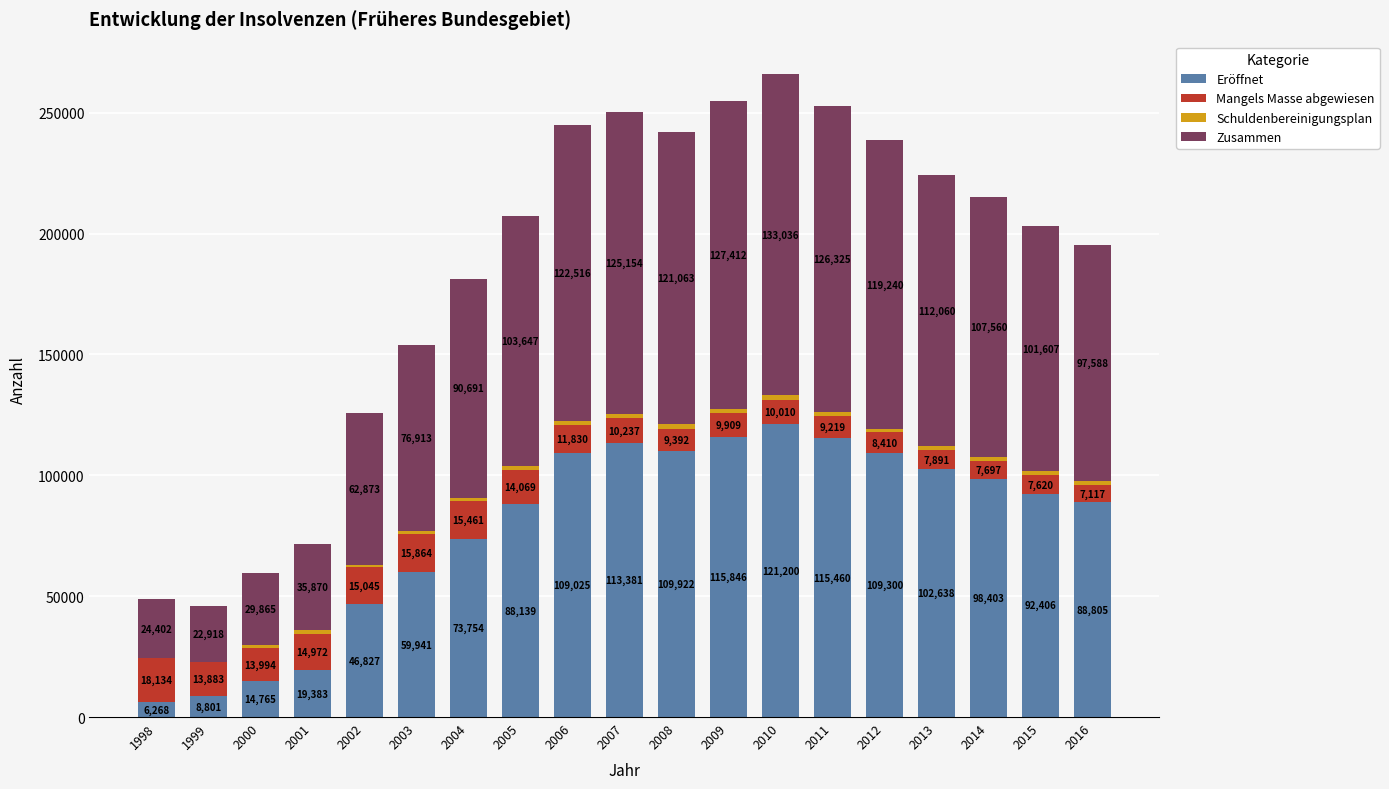

What is the total value across all series at 2000?

59730